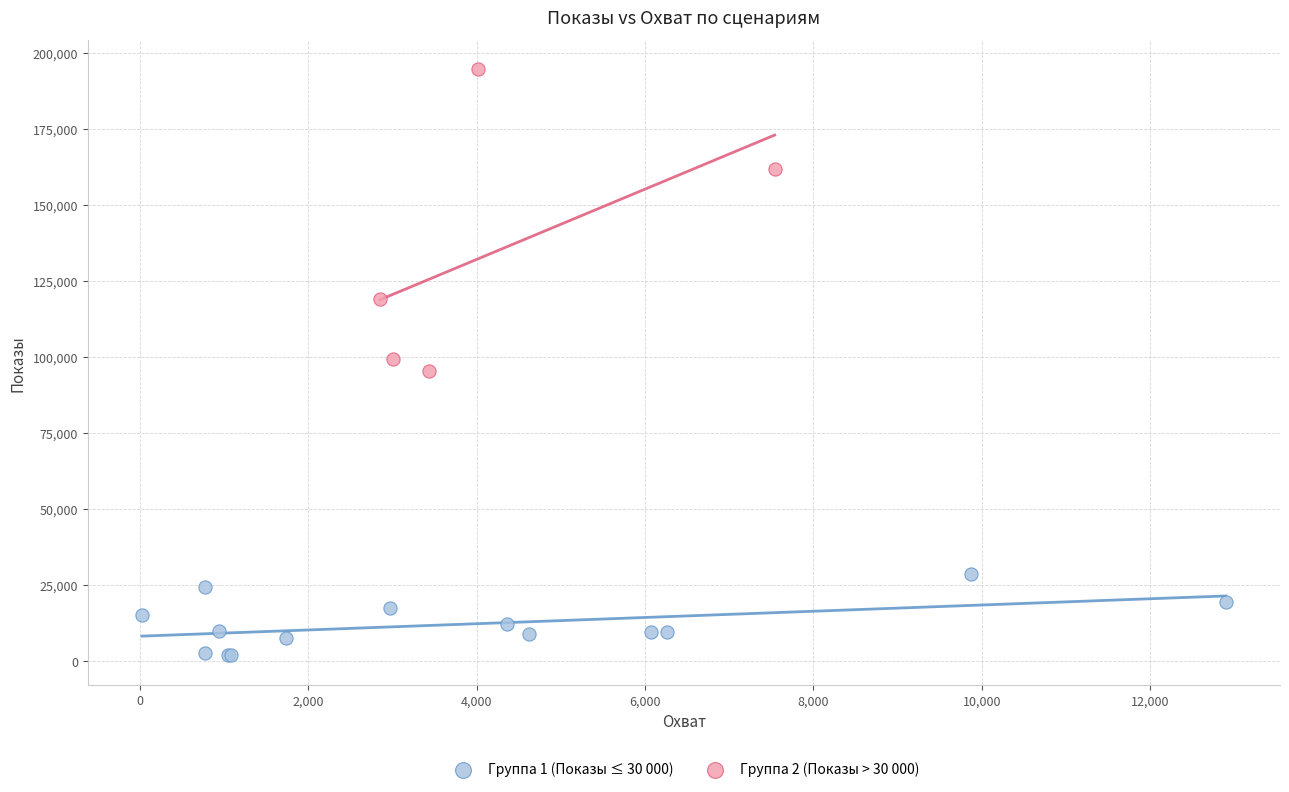

Which series reaches the minimum Y coordinate?

Группа 1 (Показы ≤ 30 000)